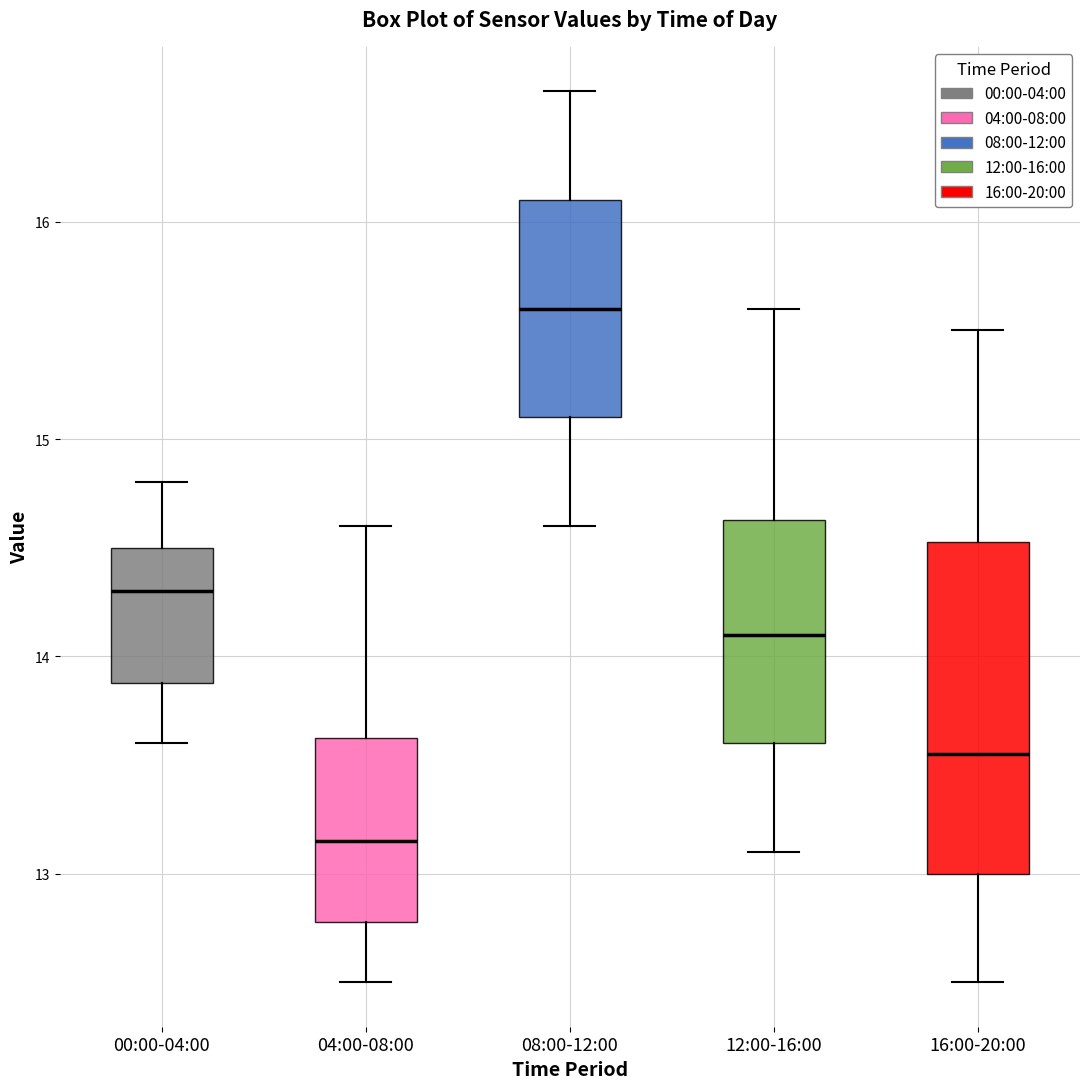

Reading left to right, transcribe this box plot: for each box, give where its median line is, the range the box spans, and where its two whiskers end, as read against the y-axis. The values are not printed on the chart, so give them approximately, as read against the axis.

00:00-04:00: median 14.3, box 13.9 to 14.5, whiskers 13.6 to 14.8
04:00-08:00: median 13.2, box 12.8 to 13.6, whiskers 12.5 to 14.6
08:00-12:00: median 15.6, box 15.1 to 16.1, whiskers 14.6 to 16.6
12:00-16:00: median 14.1, box 13.6 to 14.6, whiskers 13.1 to 15.6
16:00-20:00: median 13.6, box 13.0 to 14.5, whiskers 12.5 to 15.5